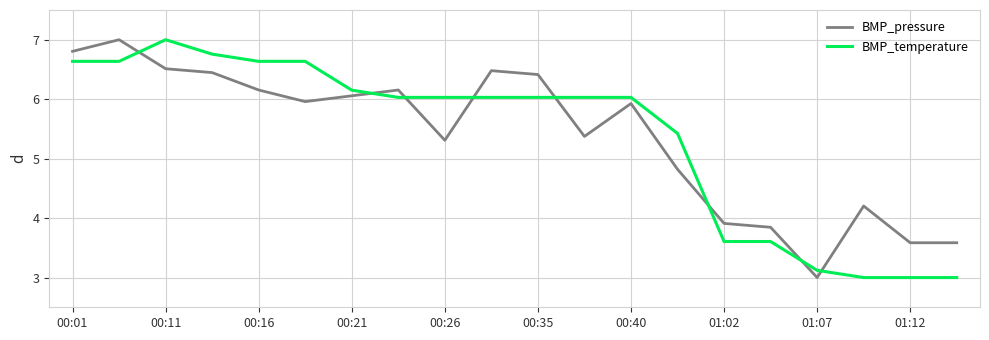

What is the difference between the maximum and minimum values in the BMP_pressure series?

4.0